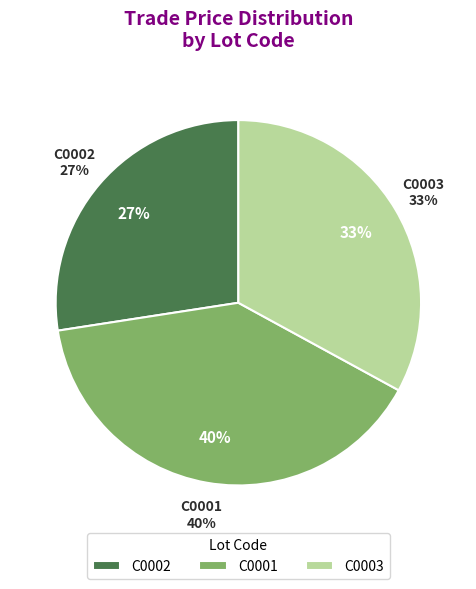

What is the smallest slice in the pie chart?

C0002